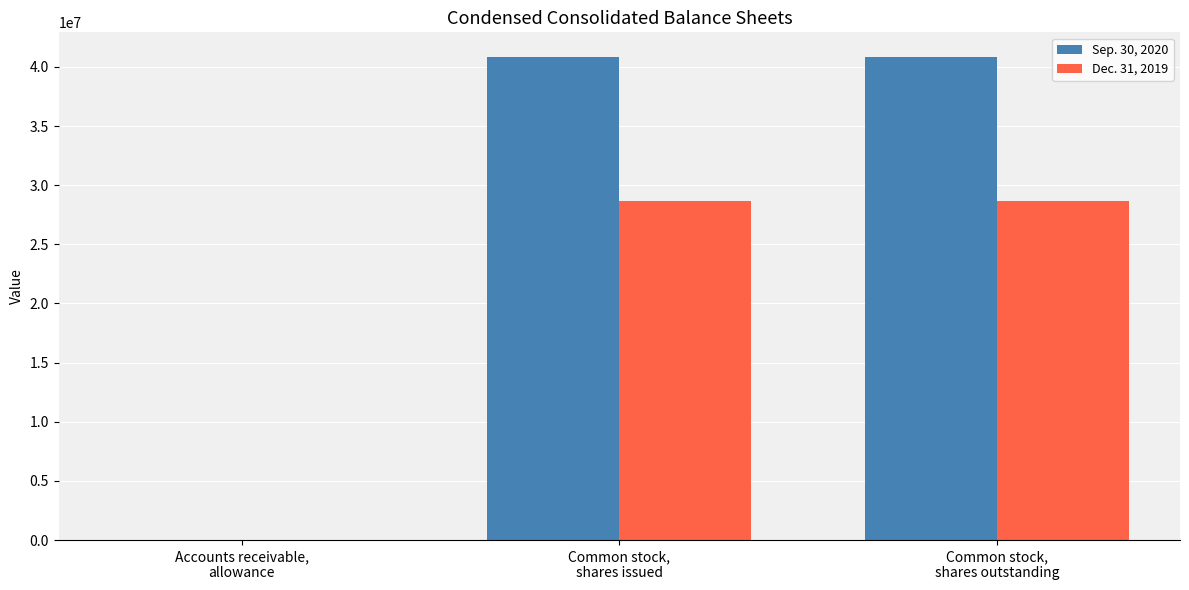

Which series has the widest spread of values?

Sep. 30, 2020